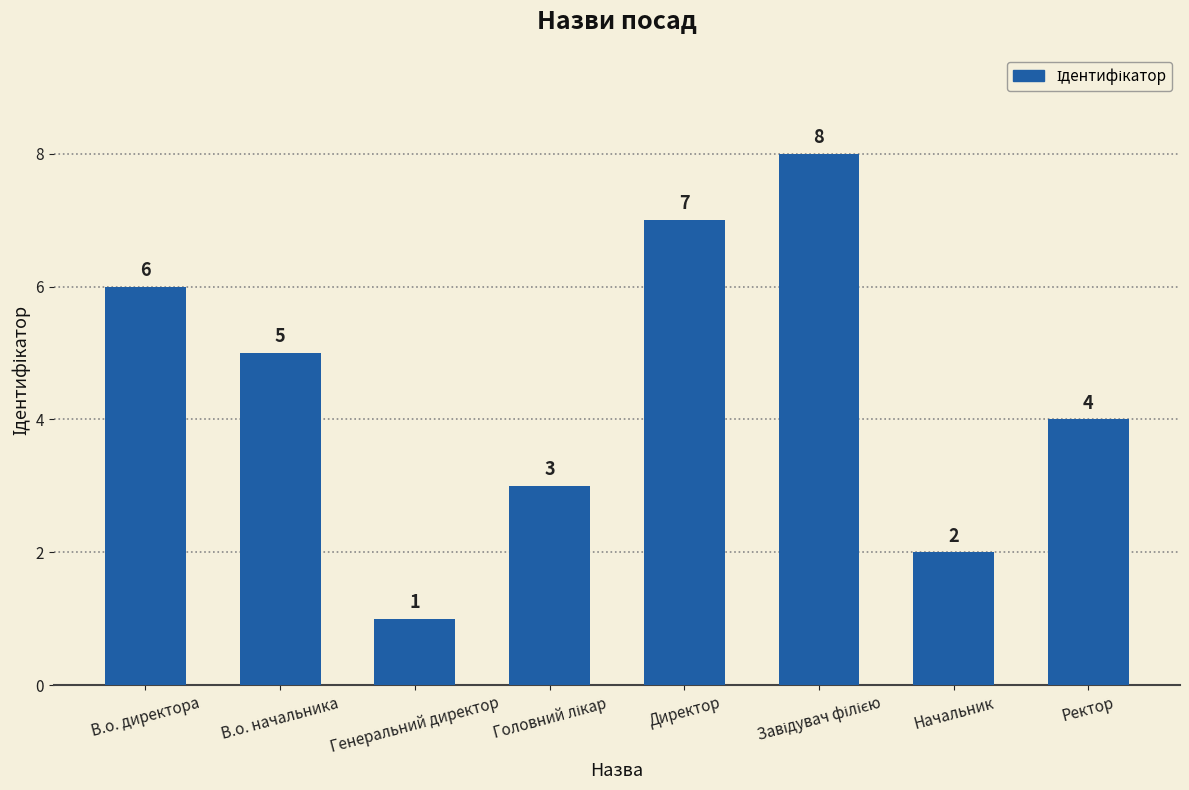

What is the label of the 4th bar from the right?

Директор